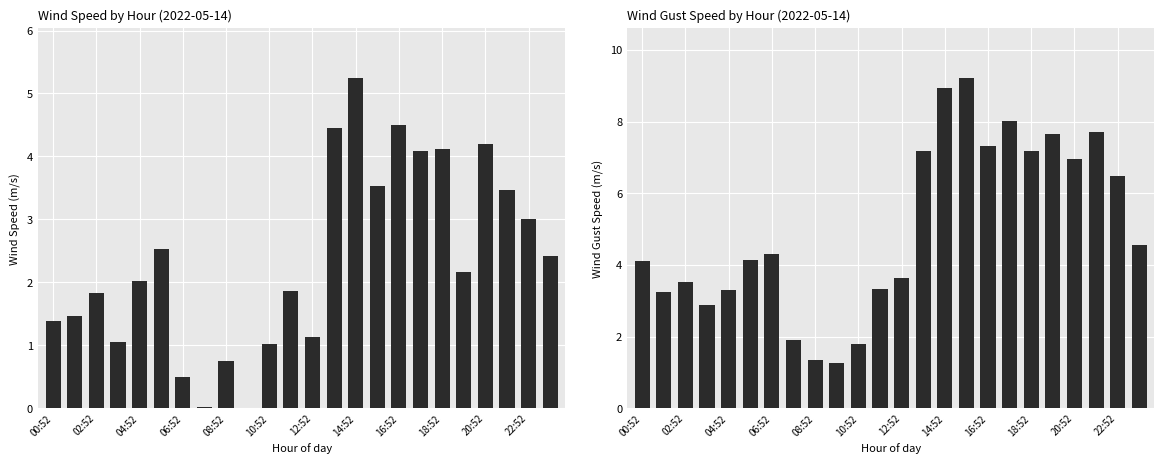

What is the total value across all series at 18:52?

11.3